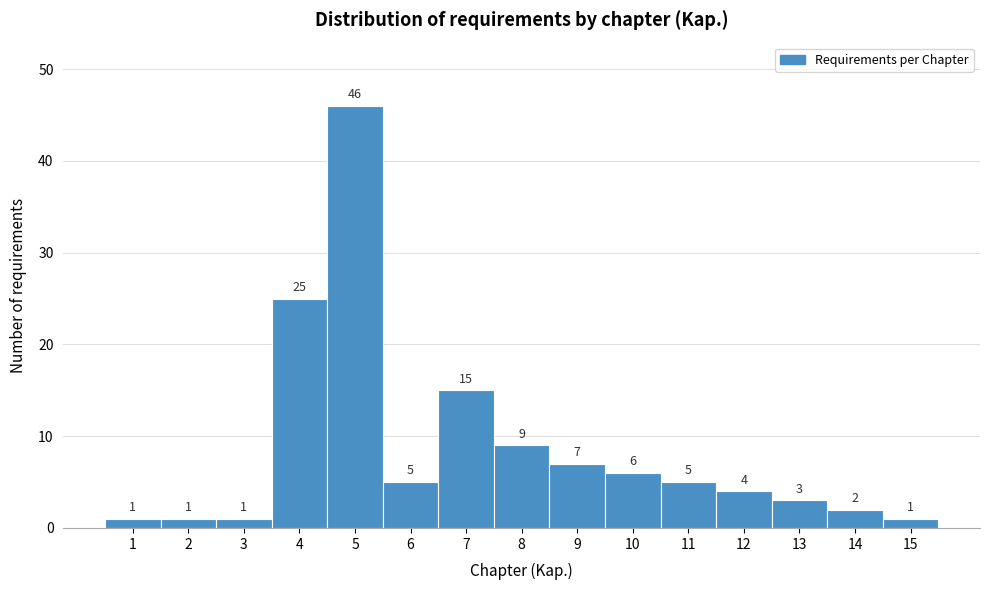

Over which range of the x-axis is the bar tallest?

4.5 to 5.5